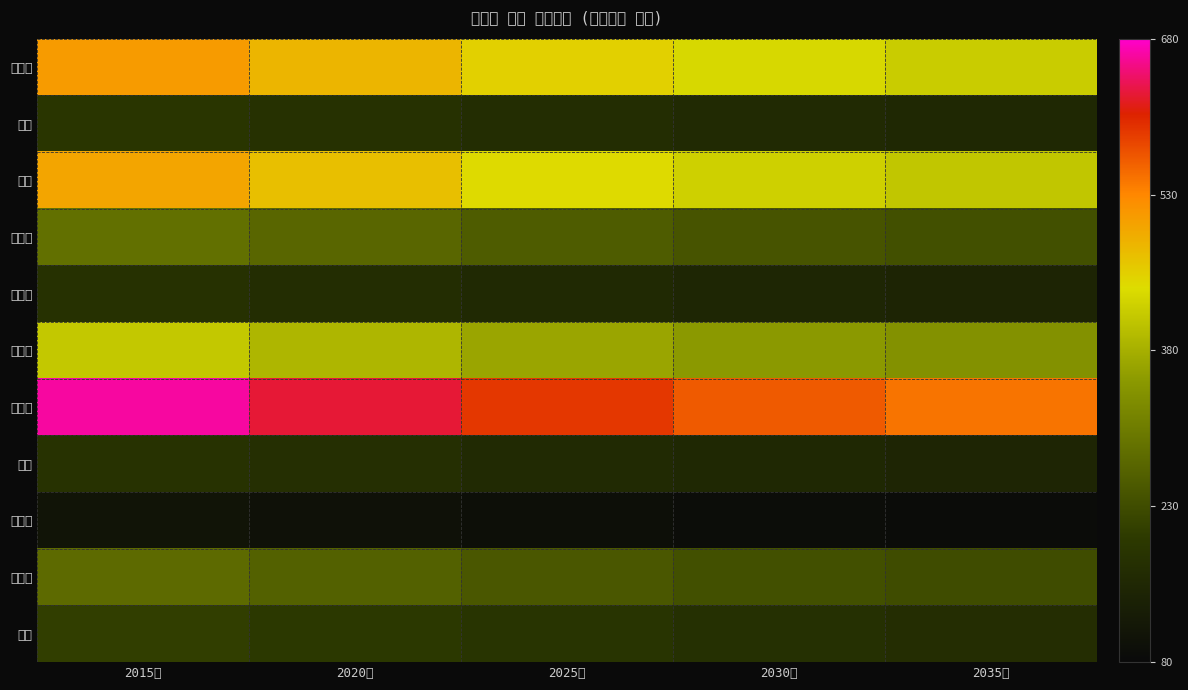

Which series has the widest spread of values?

남당리